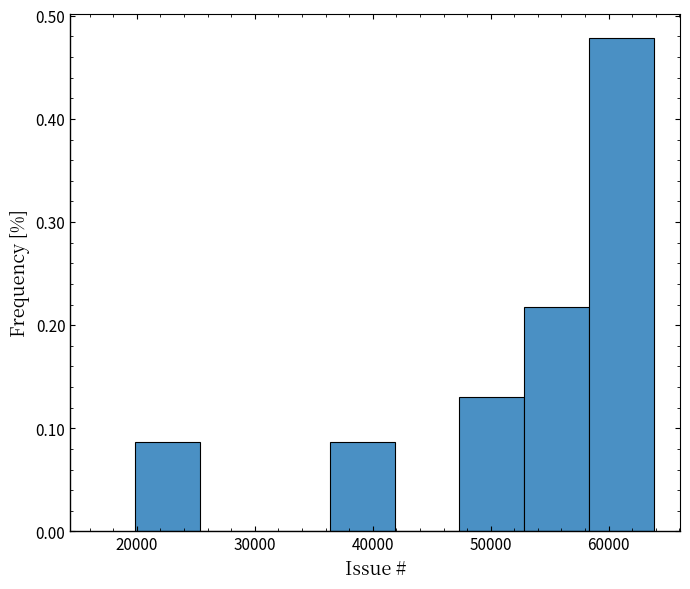

Over which range of the x-axis is the bar tallest?

58000 to 64000